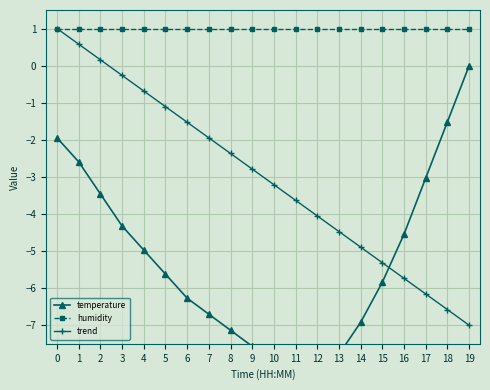

True or false: humidity and trend intersect in this chart.

False